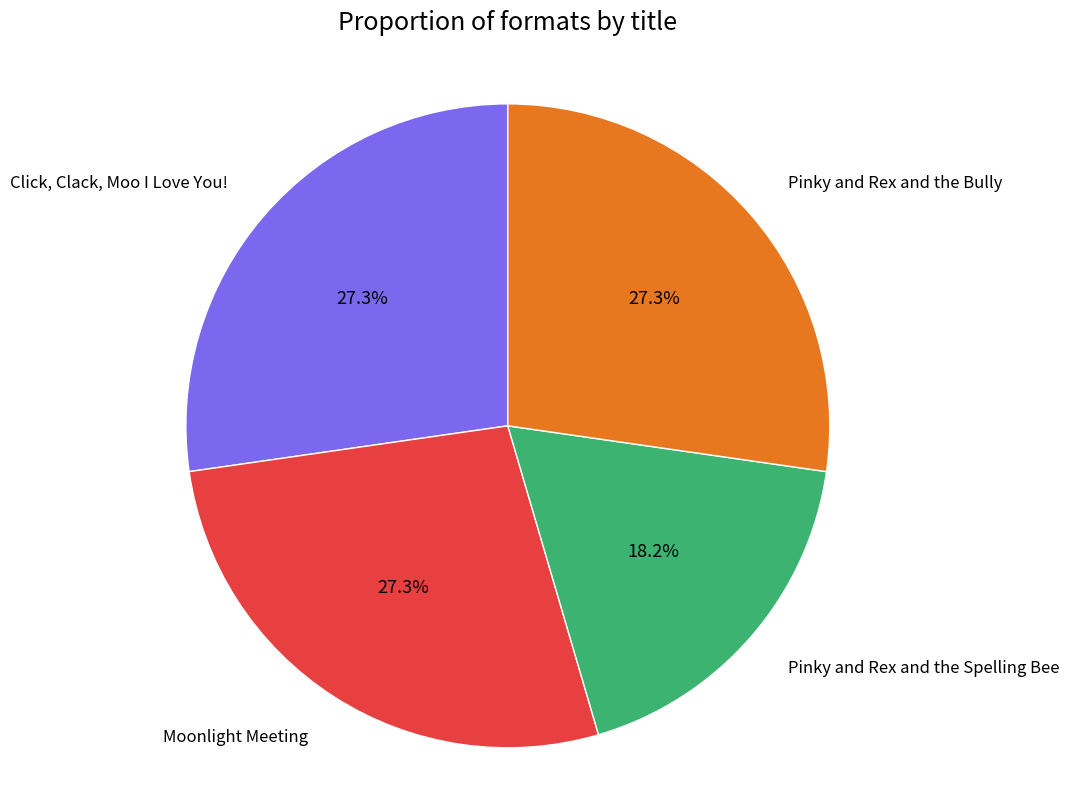

What percentage is NOT represented by Moonlight Meeting?

72.7%